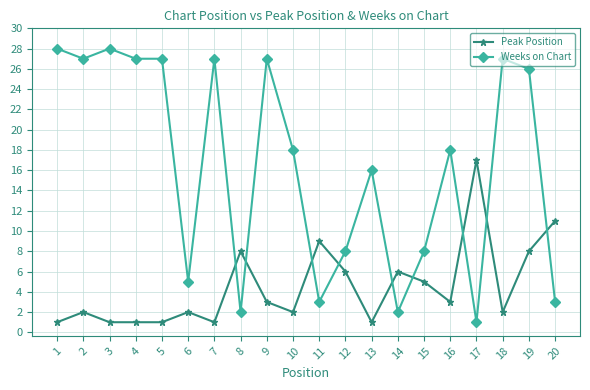

What is the minimum value shown in the chart?

1